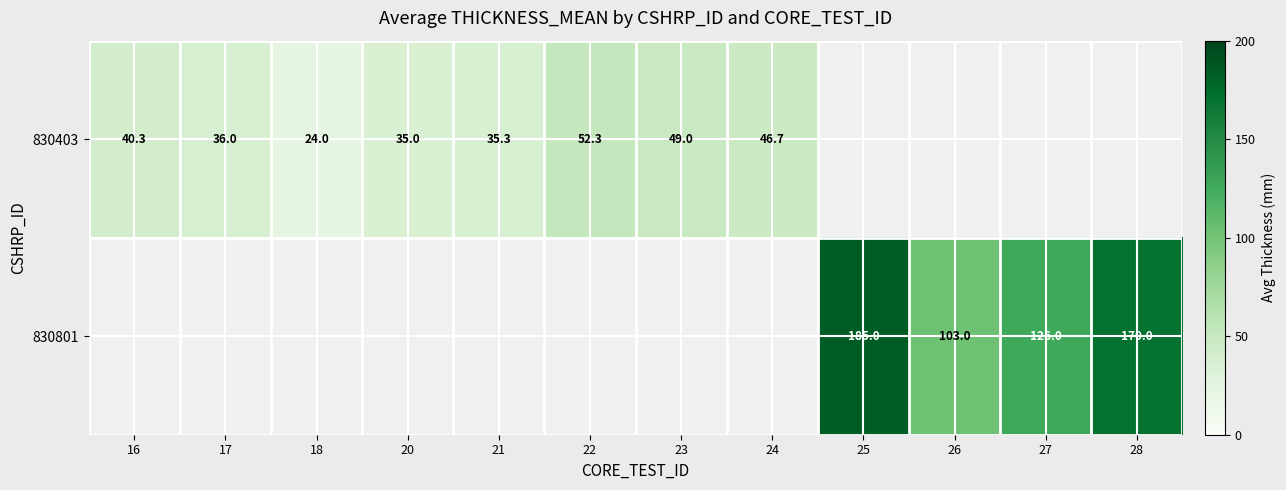

The value of 830403 at 23 is 49.0. True or false?

True